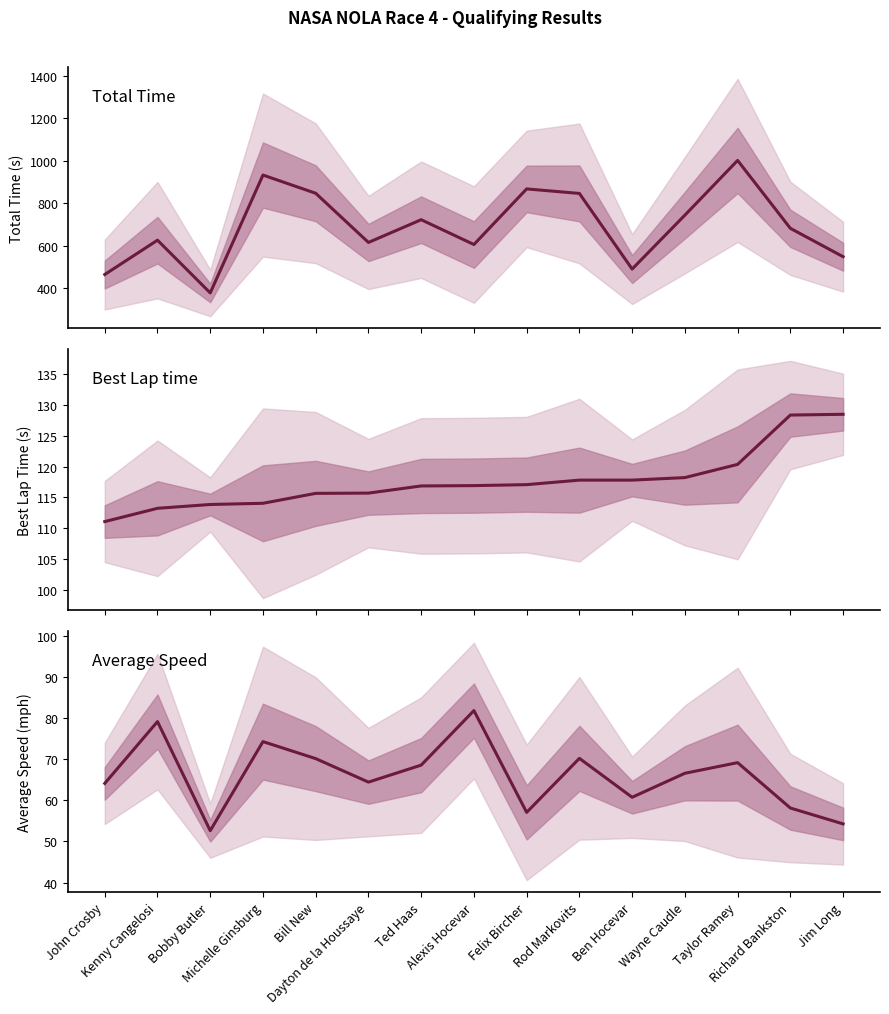

How many data points in Average Speed are less than 66?

7